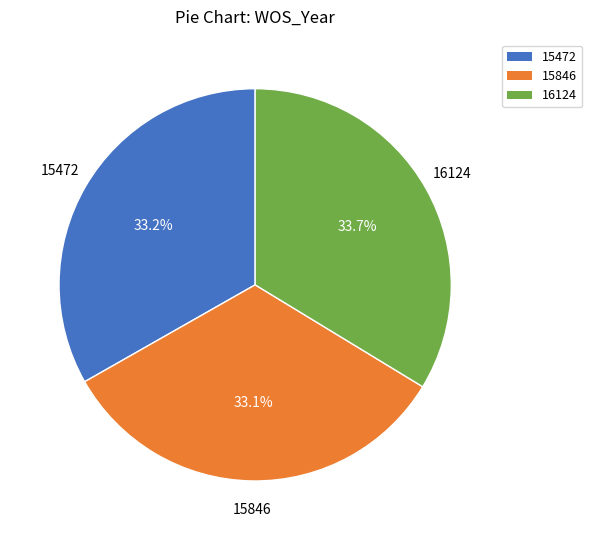

Approximately how many times larger is the value at 16124 compared to 15472?

1.0